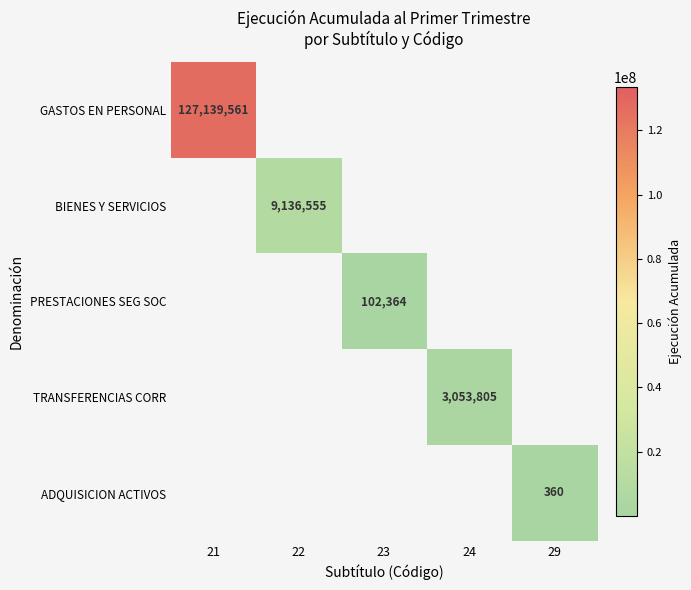

The TRANSFERENCIAS CORR series shows 1732783 at 24. True or false?

False